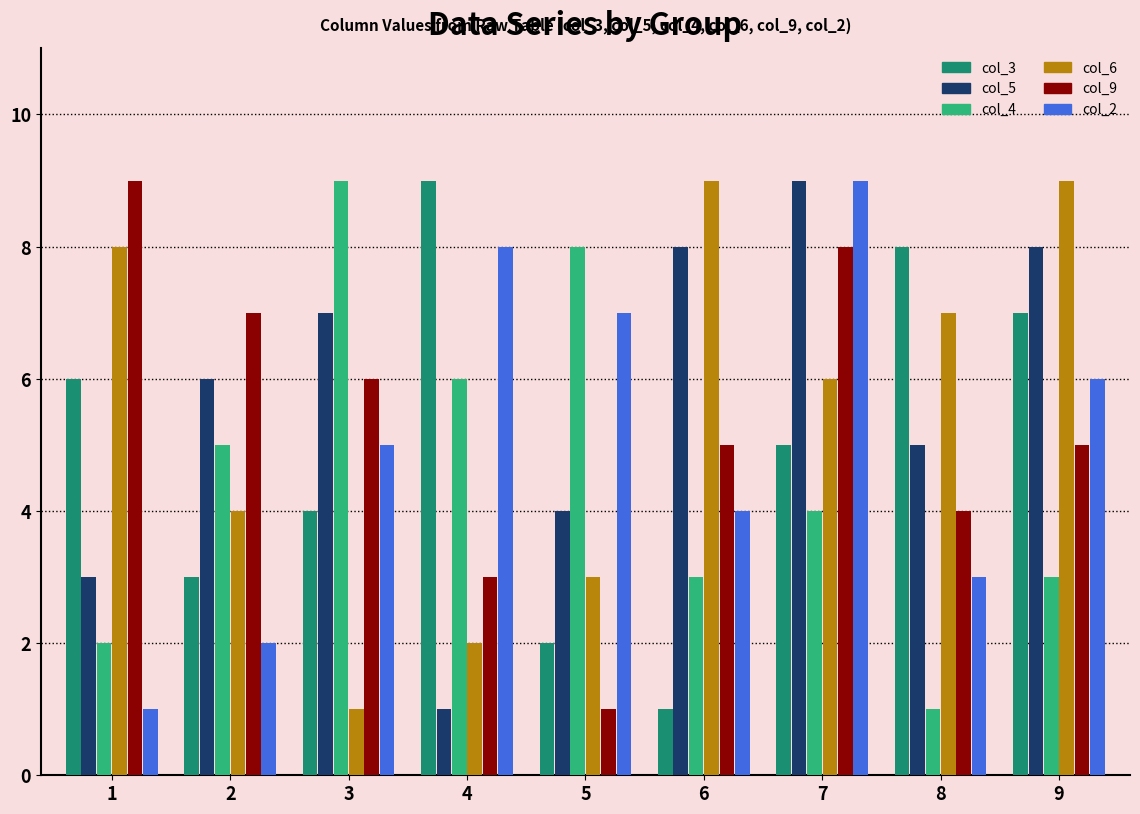

Rank the series at 9 from lowest to highest value.

col_4, col_9, col_2, col_3, col_5, col_6